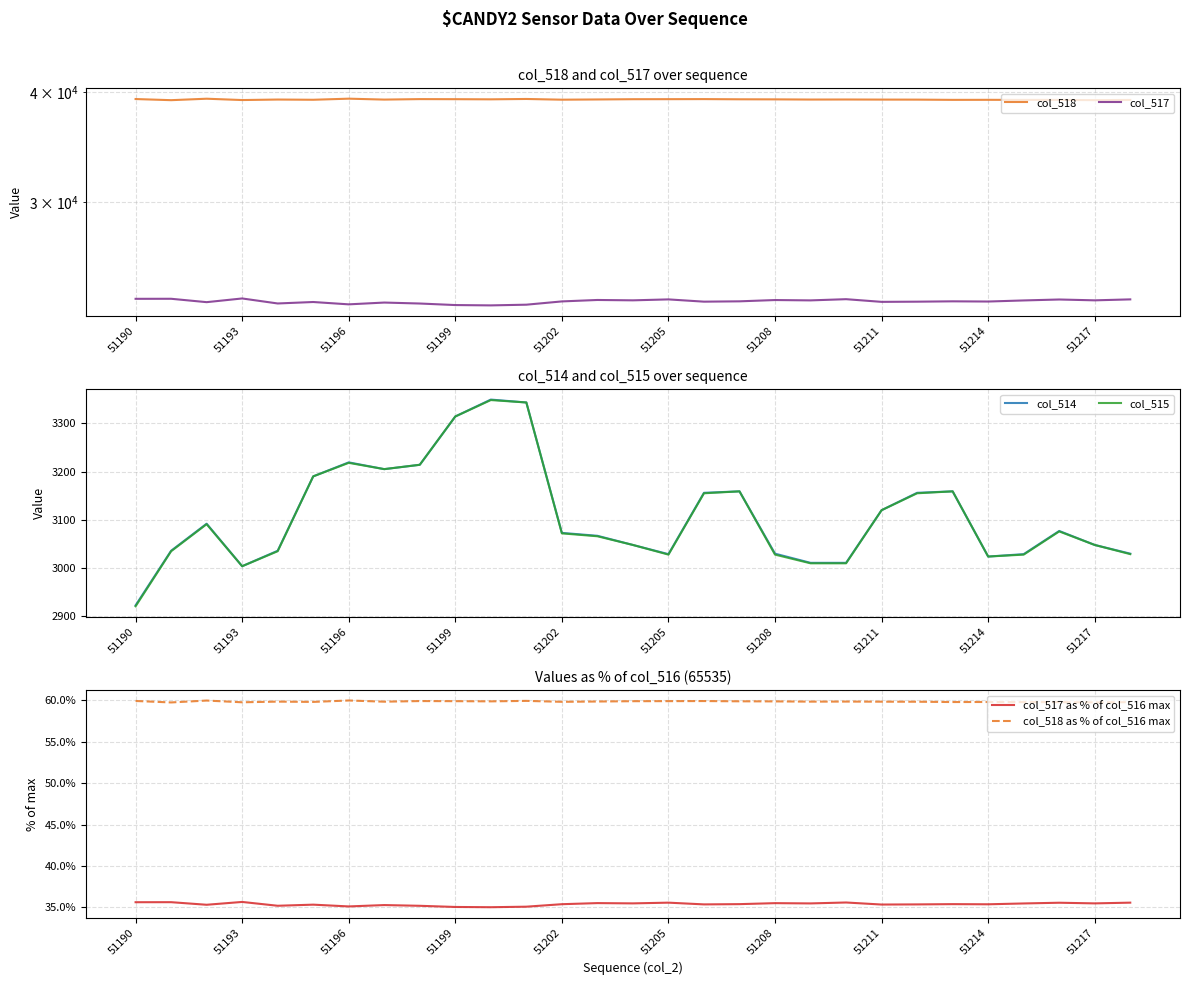

What position from the left is 51190?

1